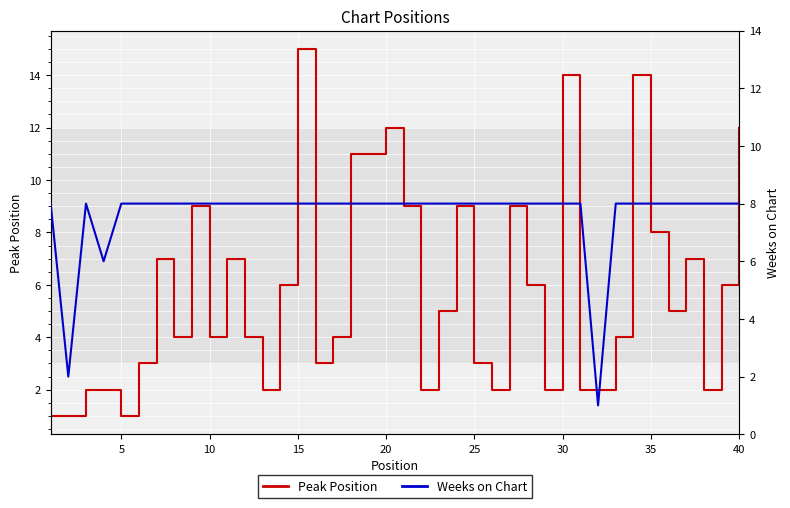

List the labels in order of Peak Position value, largest first.

14, 29, 33, 19, 39, 17, 18, 40, 20, 23, 26, 34, 30, 10, 36, 13, 27, 38, 22, 35, 35, 9, 11, 16, 32, 25, 15, 24, 10, 15, 12, 21, 25, 28, 30, 31, 37, 0, 5, 20